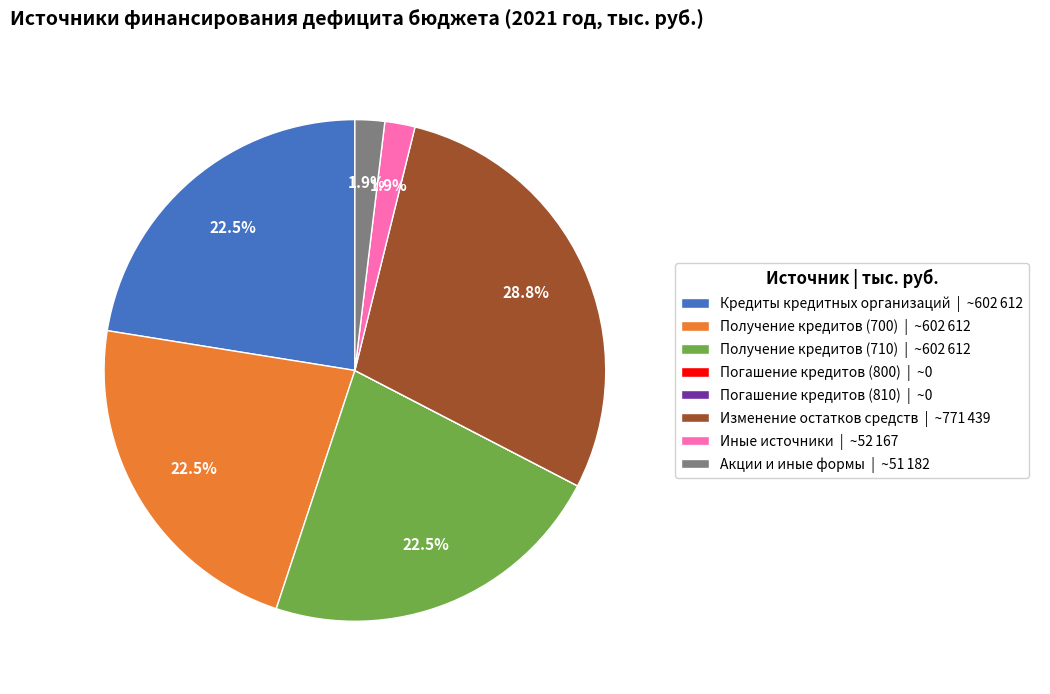

Is there a majority slice in this chart?

No